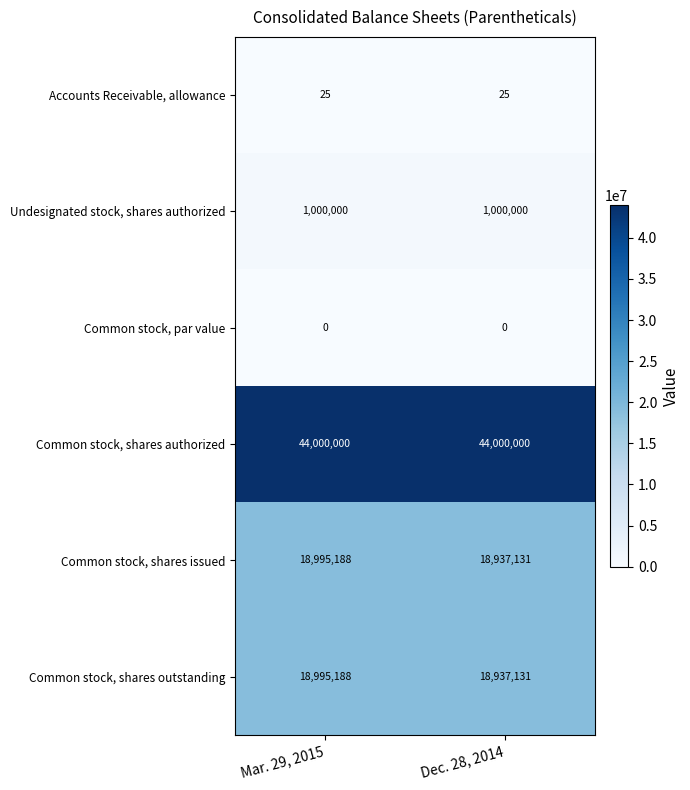

Reading left to right, what are all the values shown in this chart?

Accounts Receivable, allowance: 25	25
Undesignated stock, shares authorized: 1000000	1000000
Common stock, par value: 0	0
Common stock, shares authorized: 44000000	44000000
Common stock, shares issued: 18995188	18937131
Common stock, shares outstanding: 18995188	18937131